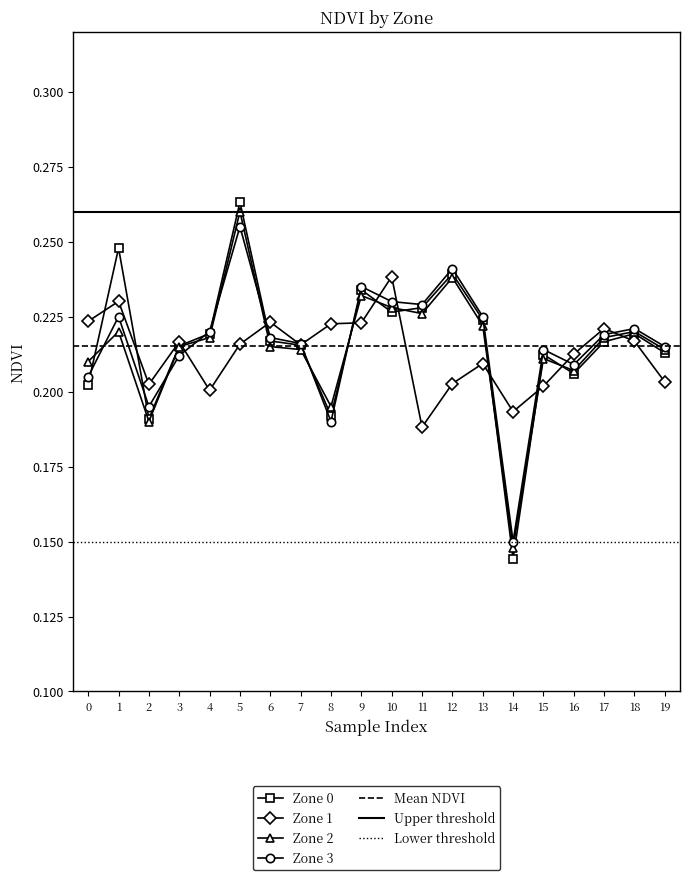

How many Zone 3 values are between 0 and 1?

20